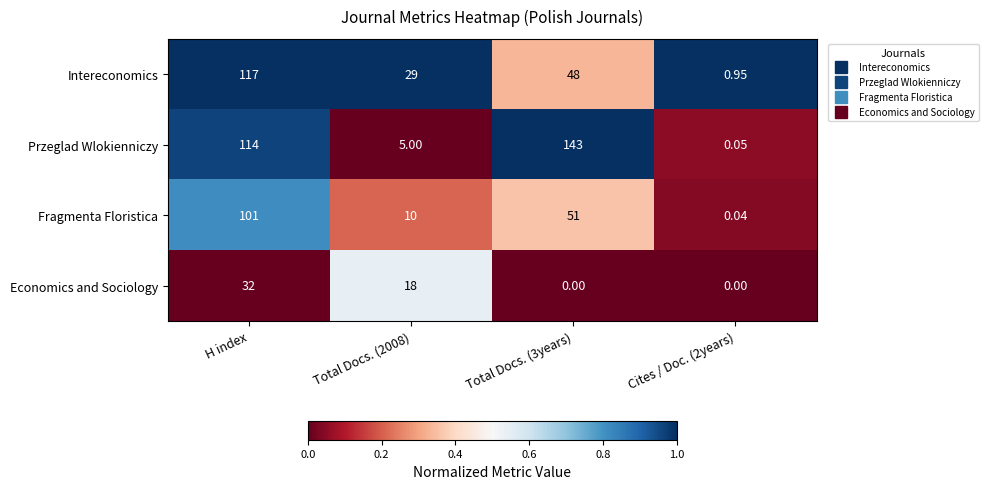

Which category has the highest value across all series?

Total Docs. (3years)